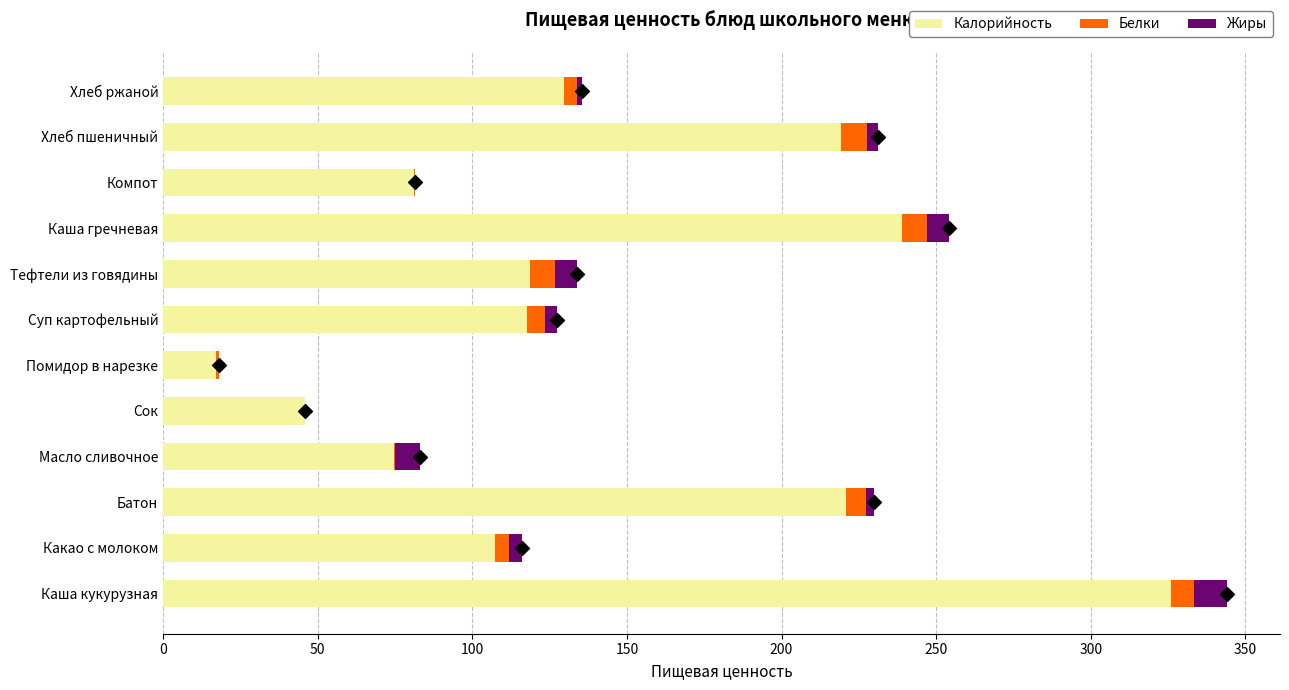

Which series reaches the maximum Y coordinate?

Калорийность